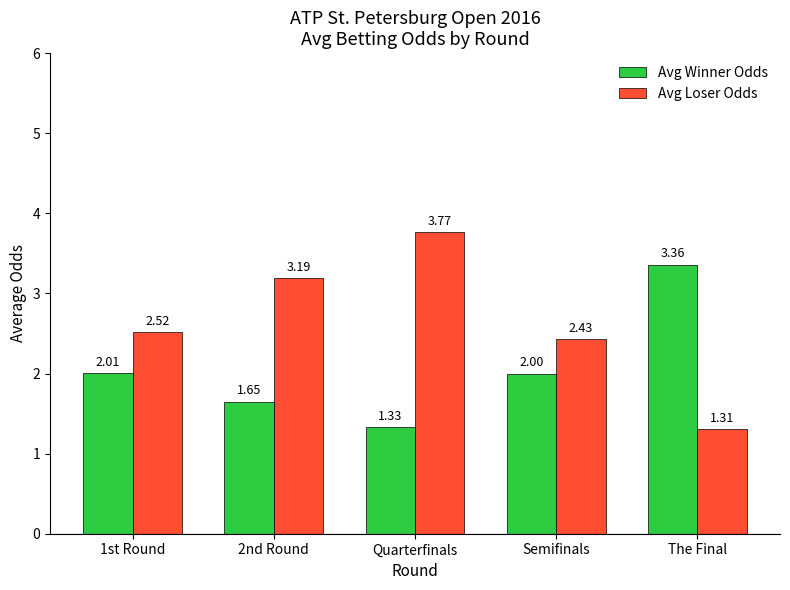

True or false: Avg Loser Odds has a value of 1.2 at 1st Round.

False